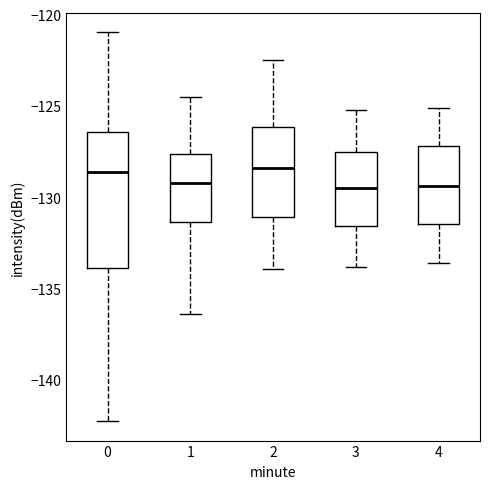

Reading left to right, transcribe this box plot: for each box, give where its median line is, the range the box spans, and where its two whiskers end, as read against the y-axis. The values are not printed on the chart, so give them approximately, as read against the axis.

0: median -128.5, box -134.0 to -126.5, whiskers -142.0 to -121.0
1: median -129.0, box -131.5 to -127.5, whiskers -136.5 to -124.5
2: median -128.5, box -131.0 to -126.0, whiskers -134.0 to -122.5
3: median -129.5, box -131.5 to -127.5, whiskers -134.0 to -125.0
4: median -129.5, box -131.5 to -127.0, whiskers -133.5 to -125.0